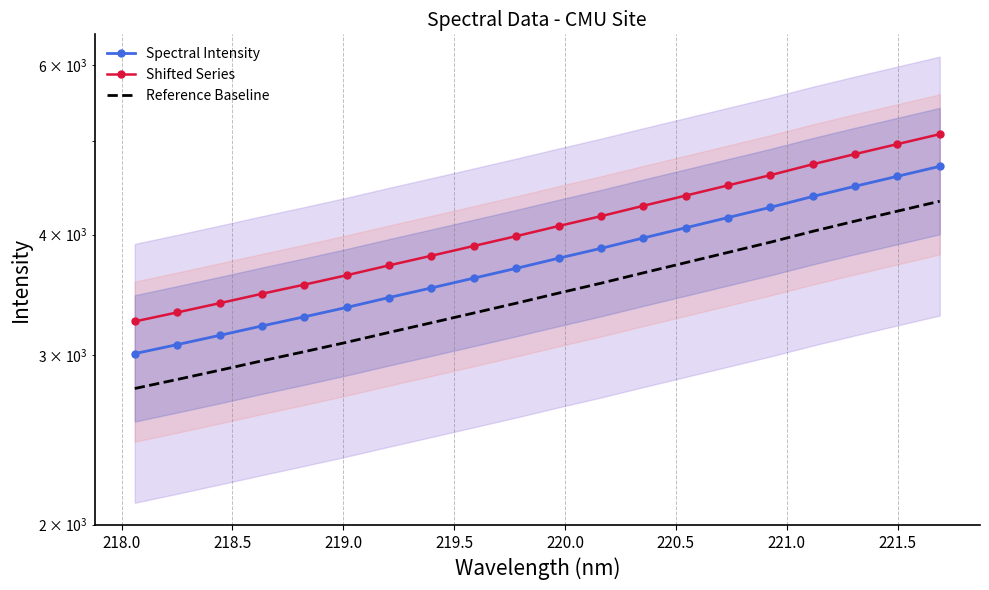

What is the lowest value of the Shifted Series series?

3250.4